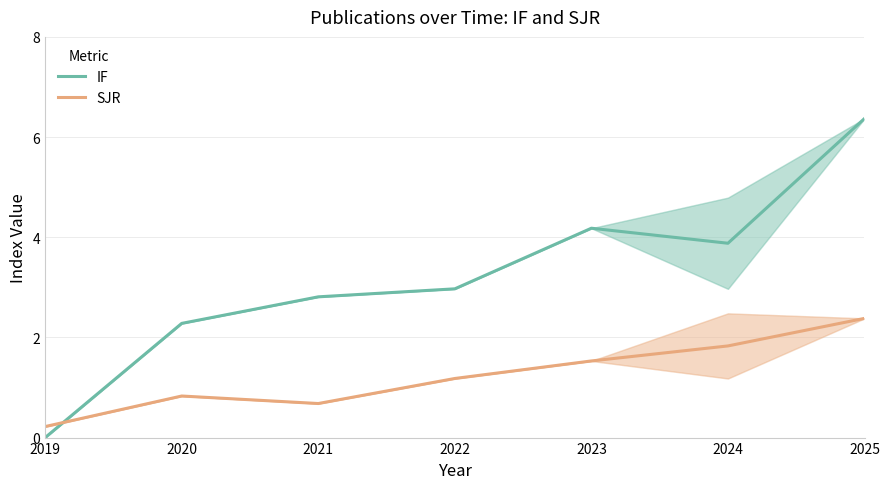

Reading left to right, list all the values displayed in this chart.

IF: 2019=0.0	2020=2.3	2021=2.8	2022=3.0	2023=4.2	2024=3.9	2025=6.4
SJR: 2019=0.2	2020=0.8	2021=0.7	2022=1.2	2023=1.5	2024=1.8	2025=2.4